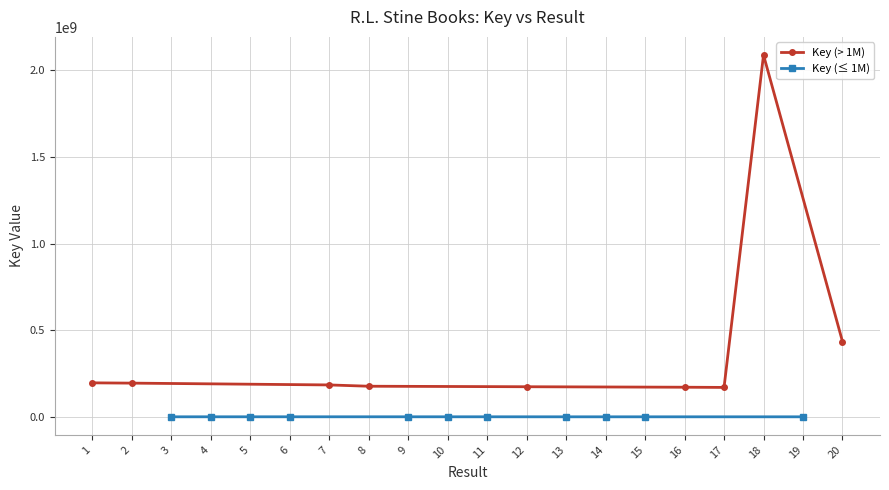

True or false: Key (> 1M) has more than 0 interior local peaks.

True